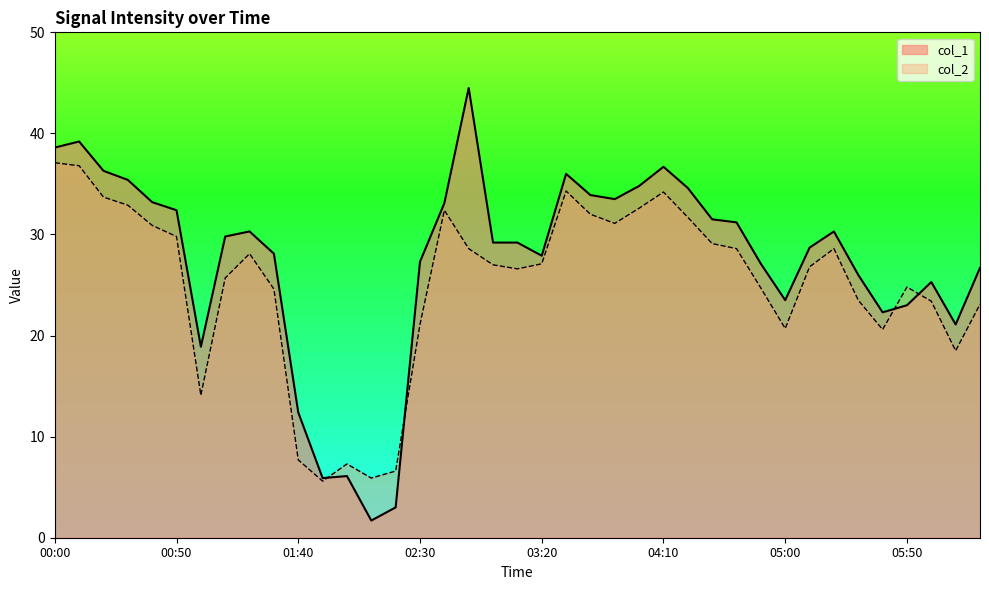

What is the difference between the highest and lowest values at 05:40?

1.7